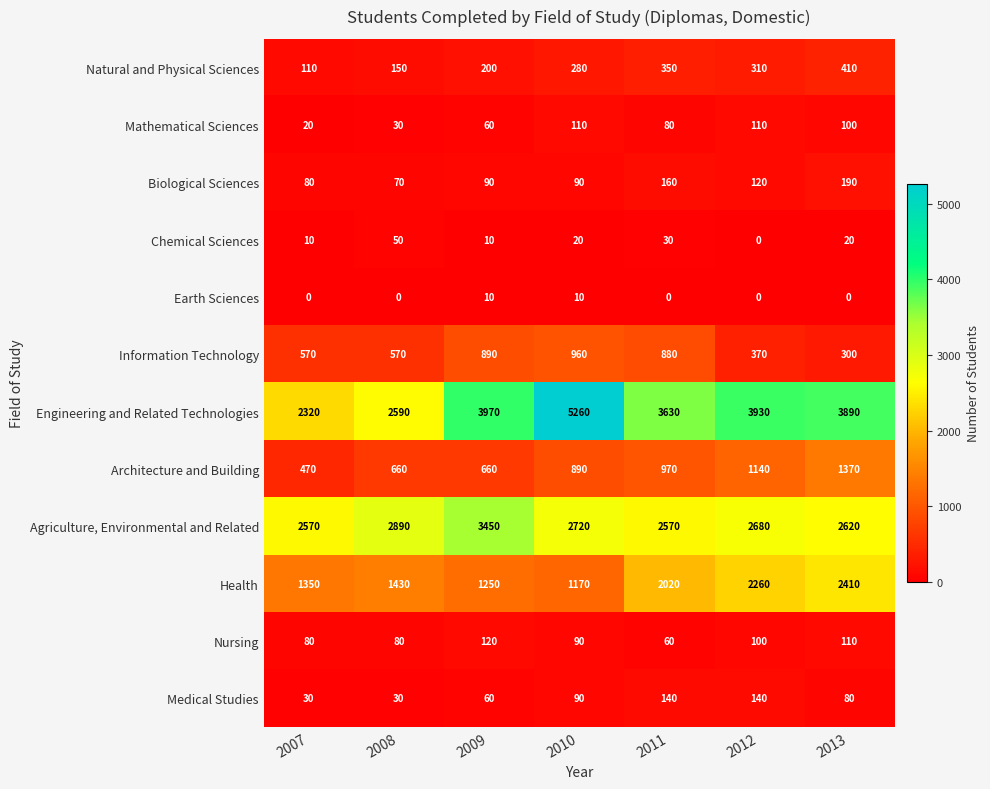

Which series has the largest total across all categories?

Engineering and Related Technologies